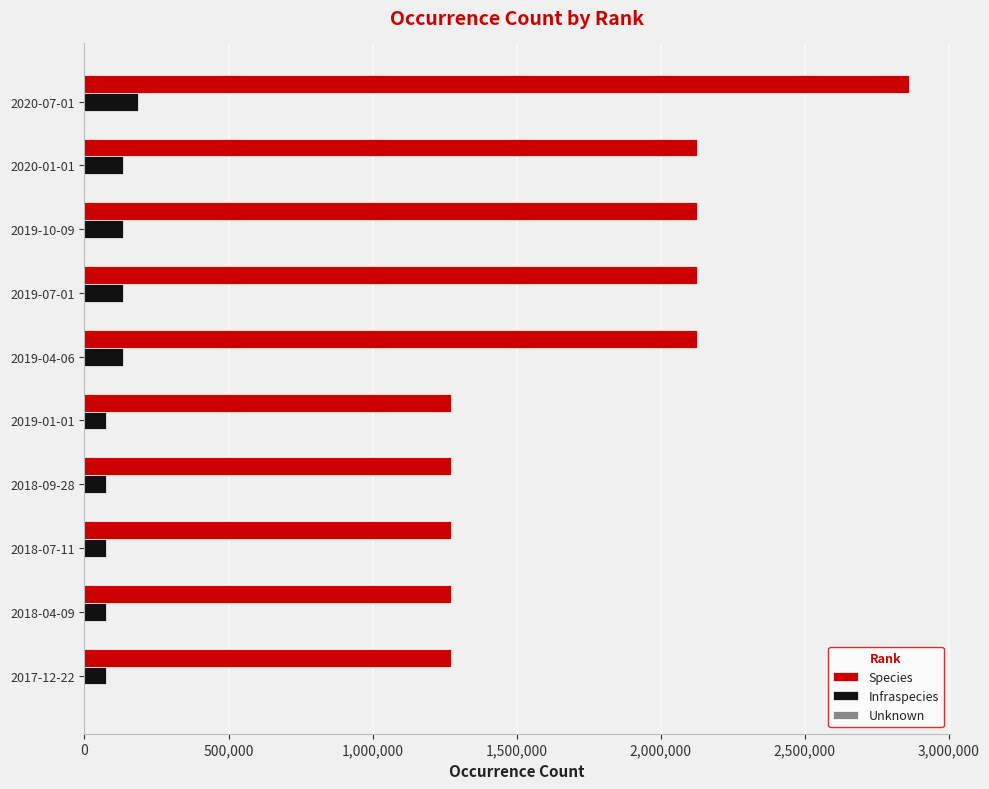

What is the maximum value shown in the chart?

2860198